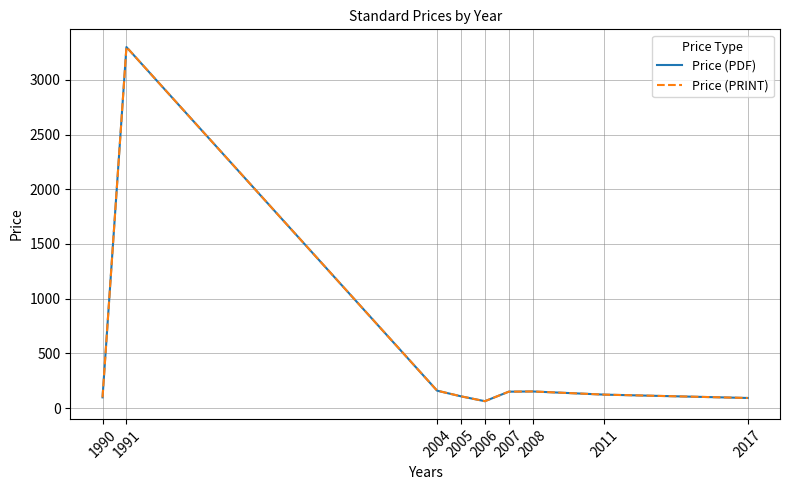

At which category is the sum across all series the highest?

1991